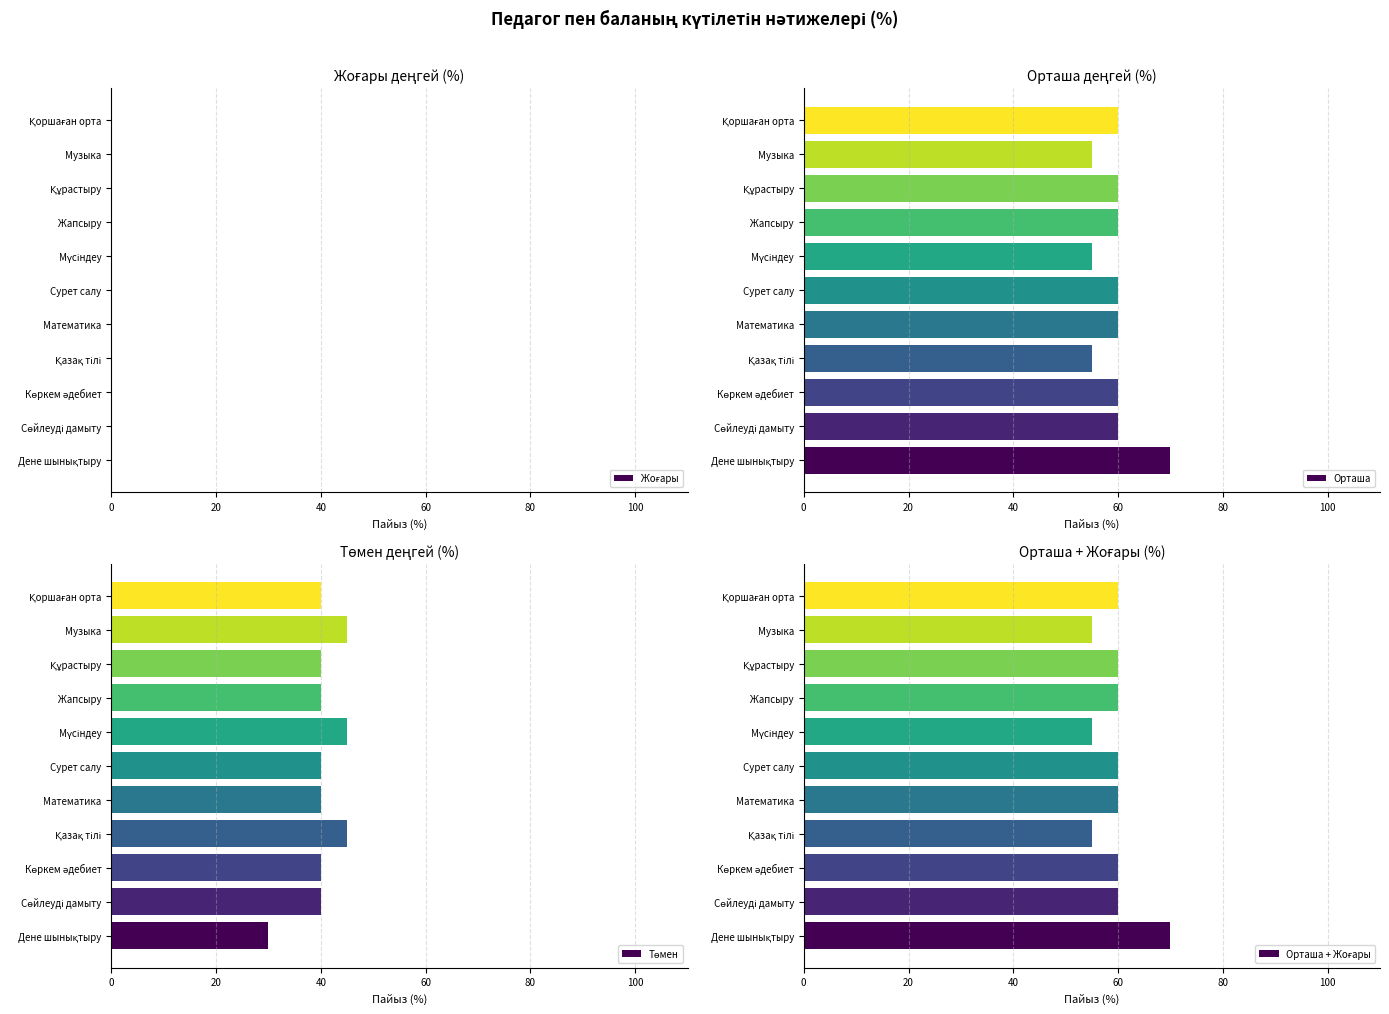

At how many categories does at least one series exceed 19?

11